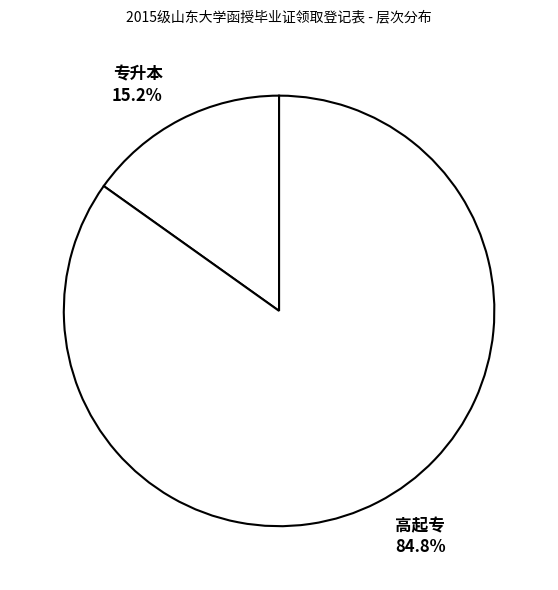

Which category accounts for the majority?

高起专